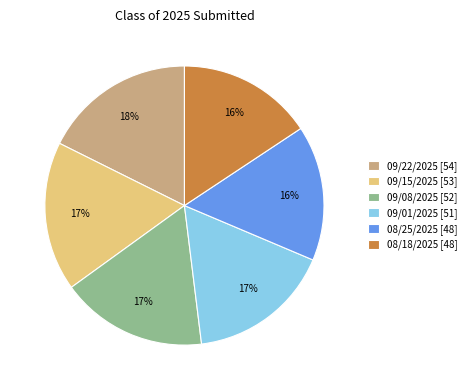

Is the sum of 08/25/2025 [48] and 09/08/2025 [52] greater than half?

No